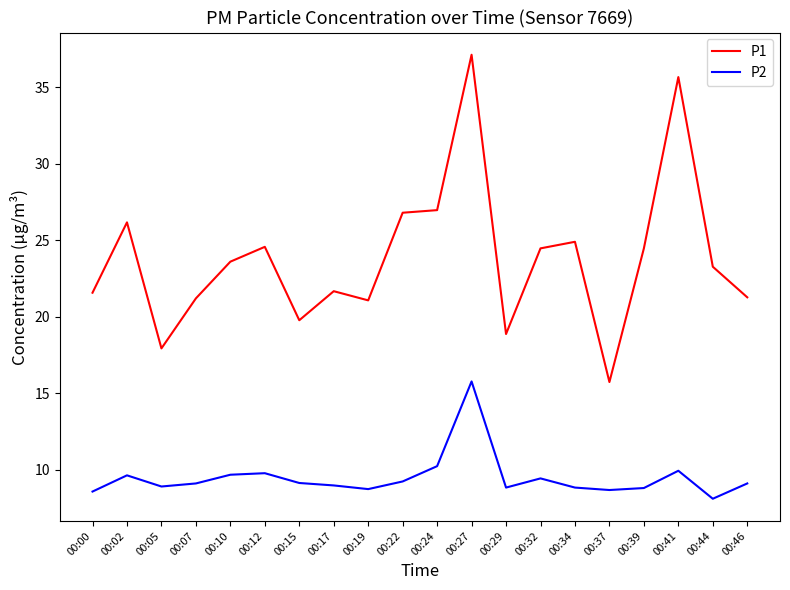

Rank the series by their maximum value, from highest to lowest.

P1, P2